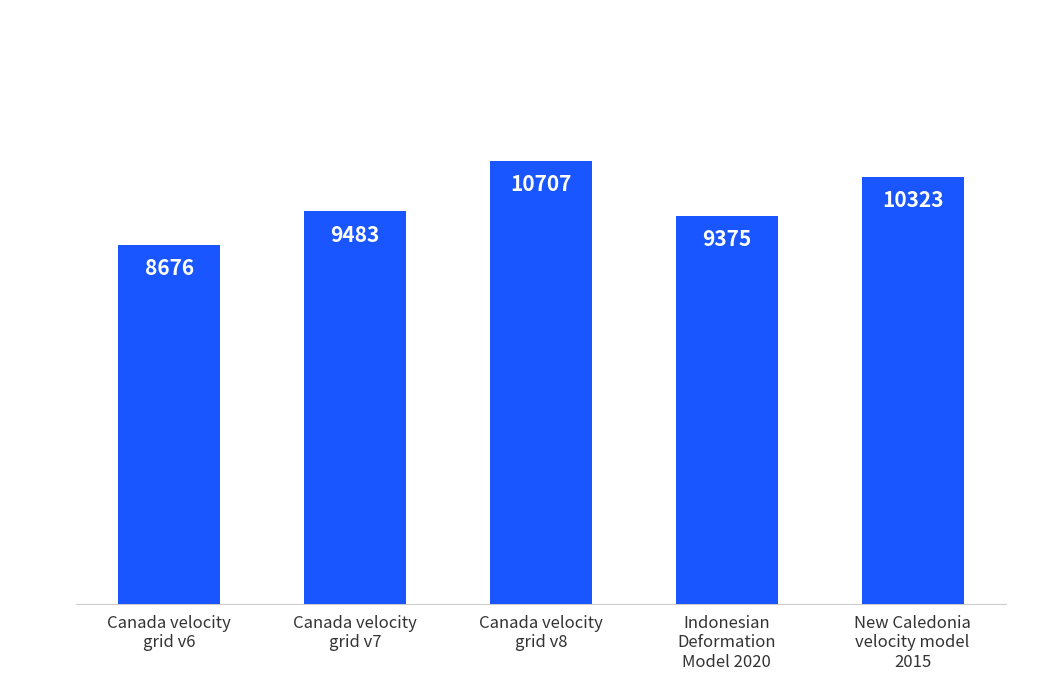

How many data points does each series have?

5